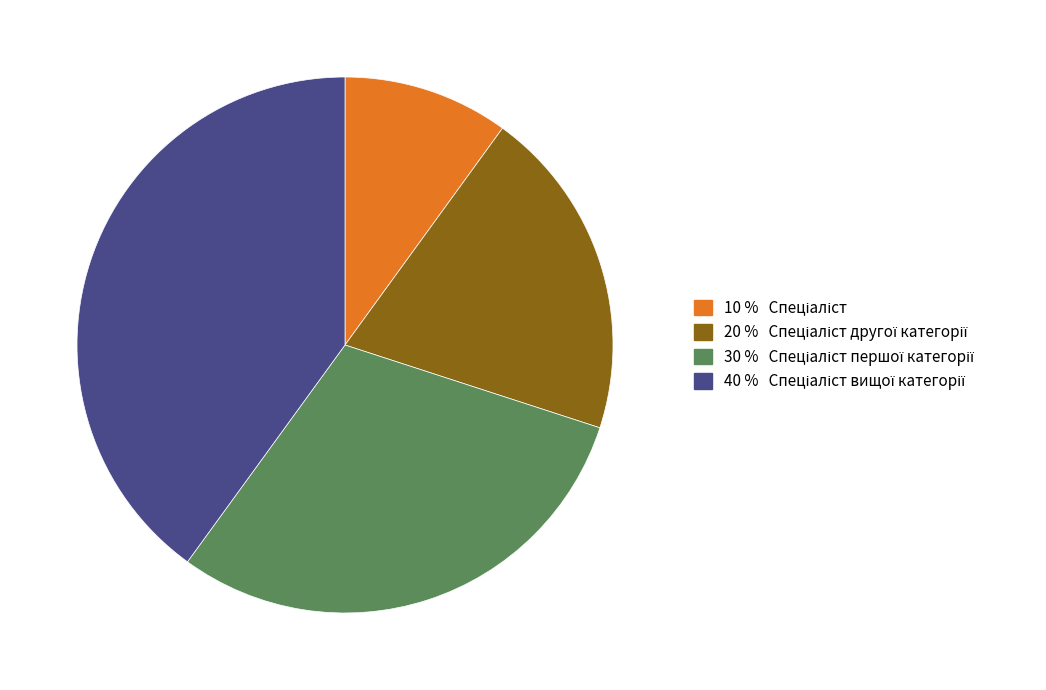

Is there any slice that represents more than half of the pie?

No